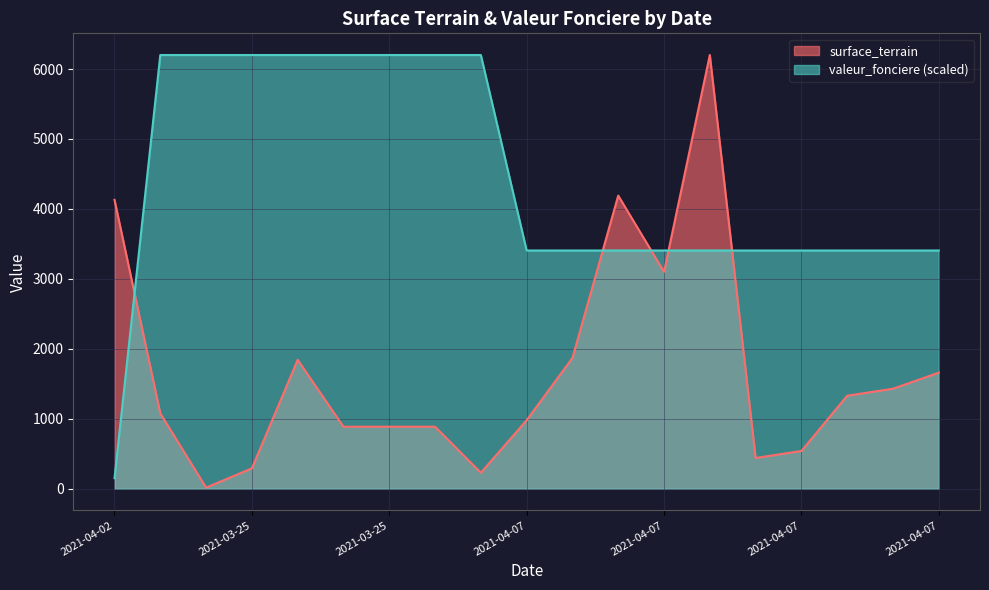

Which series has the largest range (max minus min)?

surface_terrain